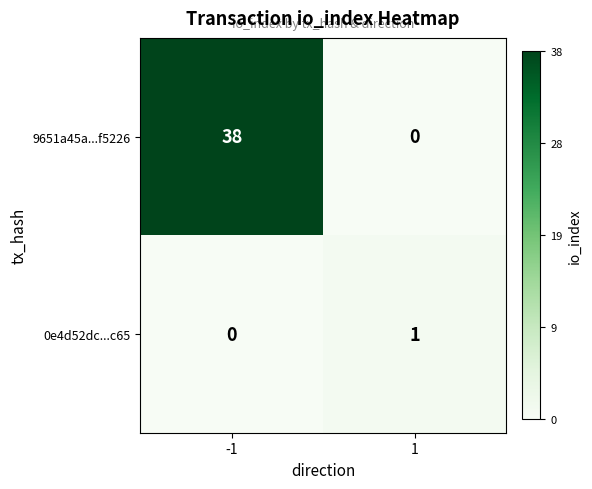

Reading left to right, what are all the values shown in this chart?

9651a45a...f5226: 38	0
0e4d52dc...c65: 0	1